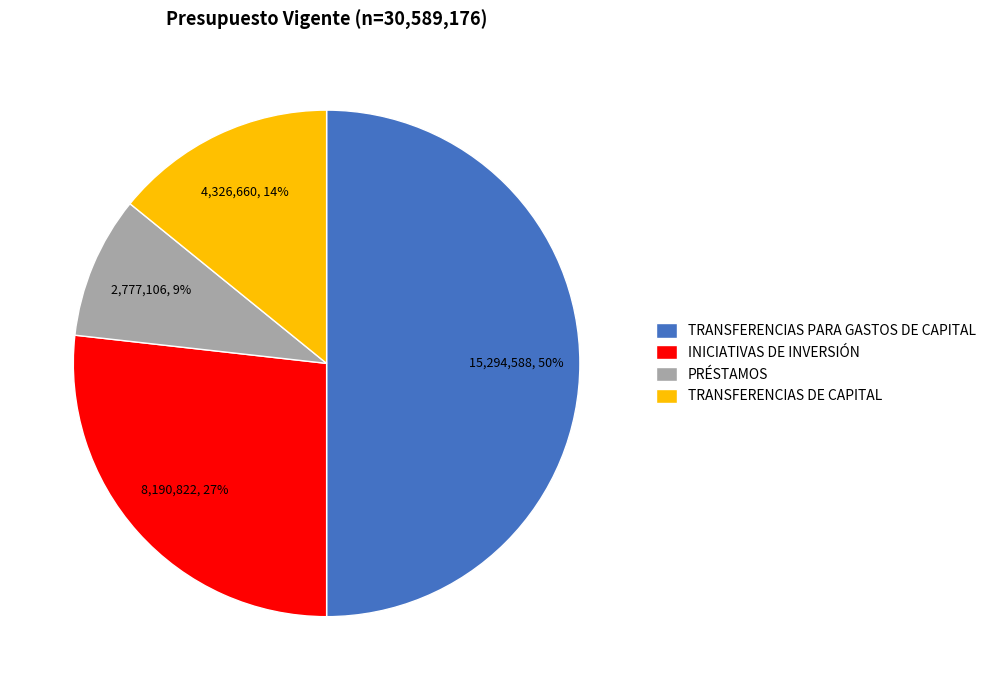

Is it true that TRANSFERENCIAS PARA GASTOS DE CAPITAL is 45% of the pie?

False